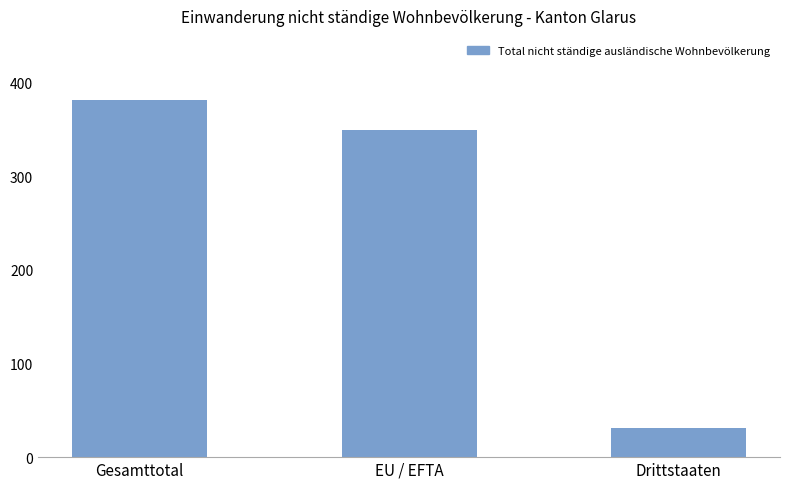

At which label is the value closest to 206?

EU / EFTA